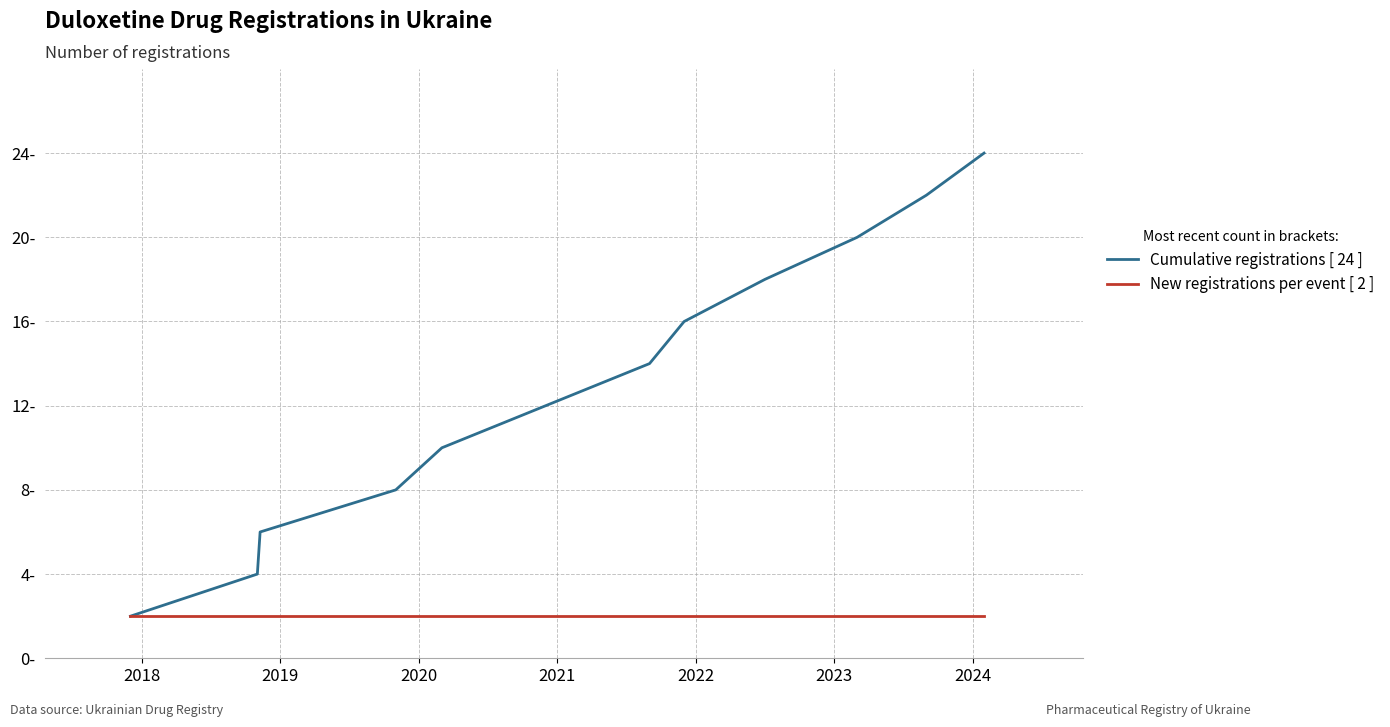

At which label does New registrations per event [ 2 ] reach its peak?

2018